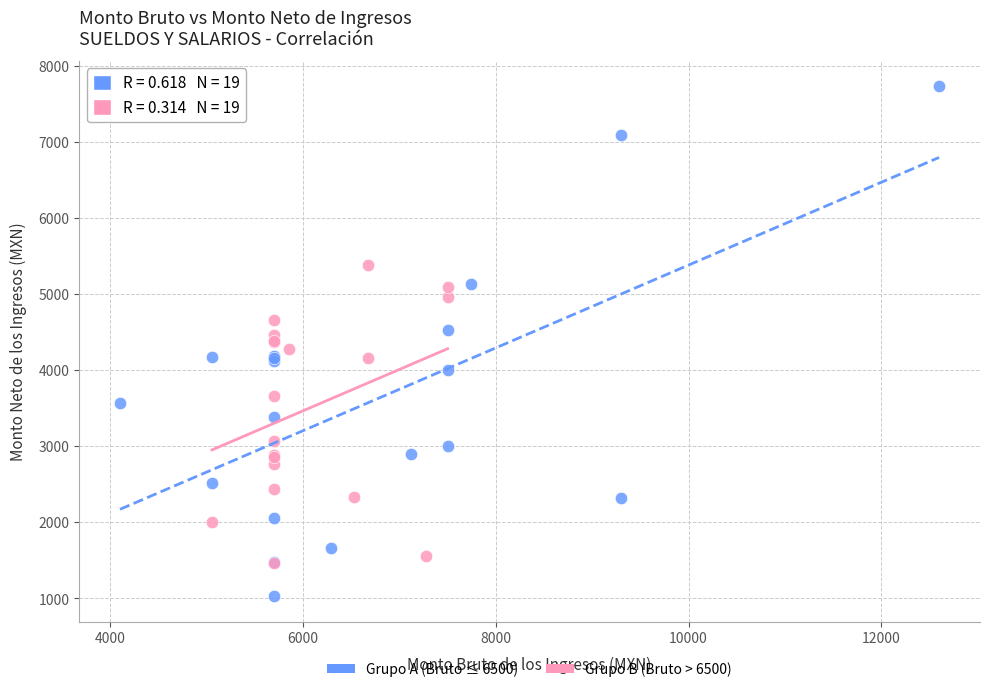

What are all the series names shown in the legend?

Grupo A (Bruto ≤ 6500), Grupo B (Bruto > 6500)